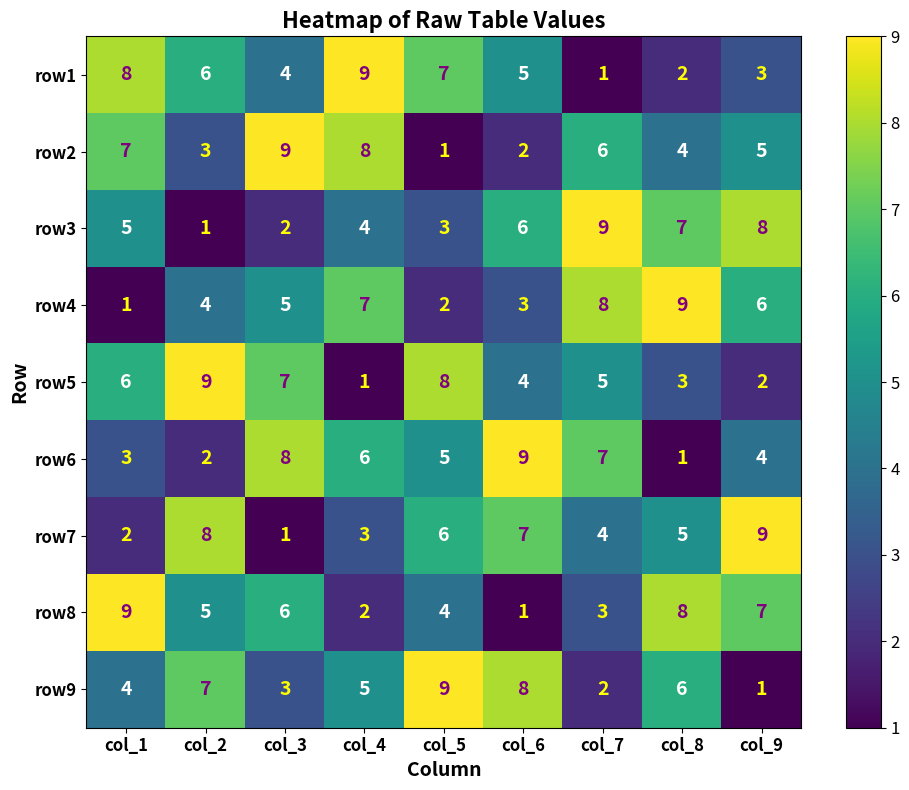

Rank the series at col_9 from highest to lowest value.

row7, row3, row8, row4, row2, row6, row1, row5, row9